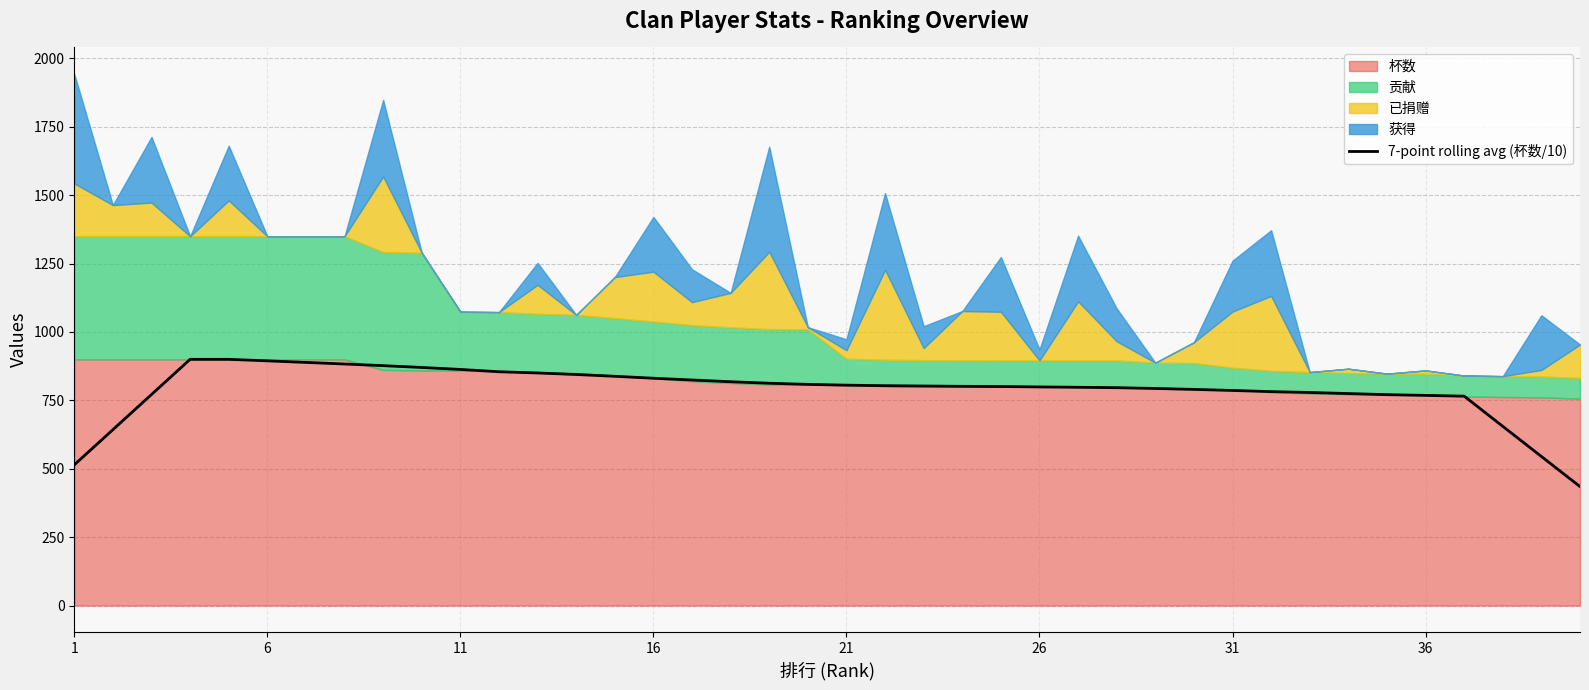

The value at 21 is 803.7. True or false?

True